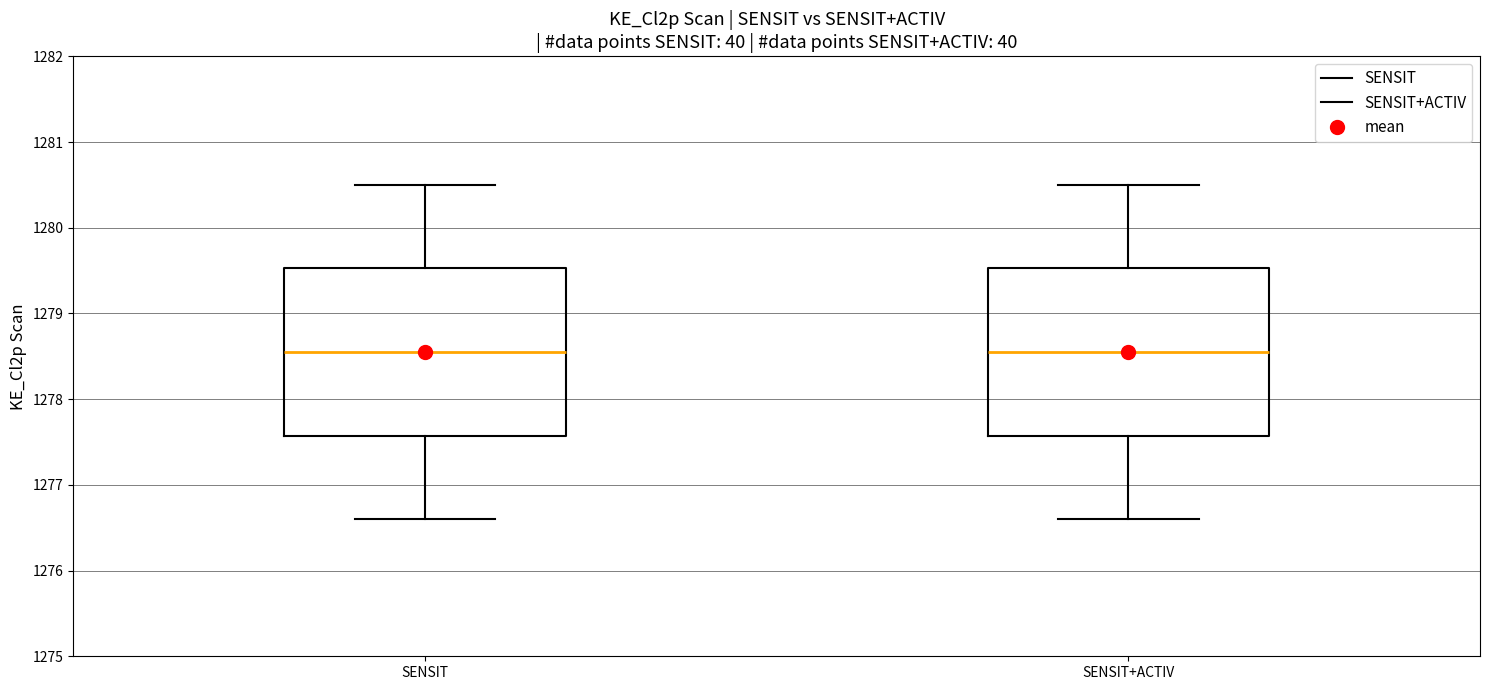

Reading left to right, read every box against the y-axis: the position of its median line, the range the box covers, and the ends of its whiskers. The values are not printed on the chart, so give them approximately, as read against the axis.

SENSIT: median 1278.6, box 1277.6 to 1279.5, whiskers 1276.6 to 1280.5
SENSIT+ACTIV: median 1278.6, box 1277.6 to 1279.5, whiskers 1276.6 to 1280.5